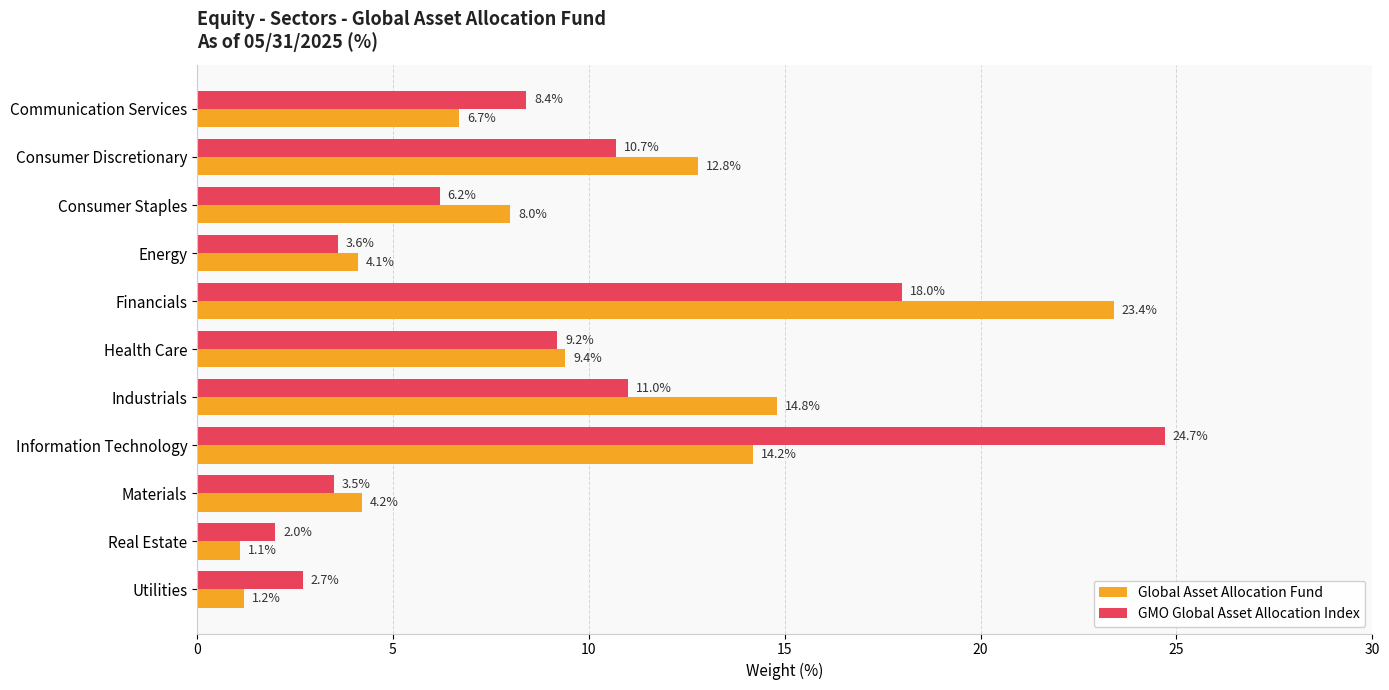

What is the difference between the second highest and second lowest values in the GMO Global Asset Allocation Index series?

15.3